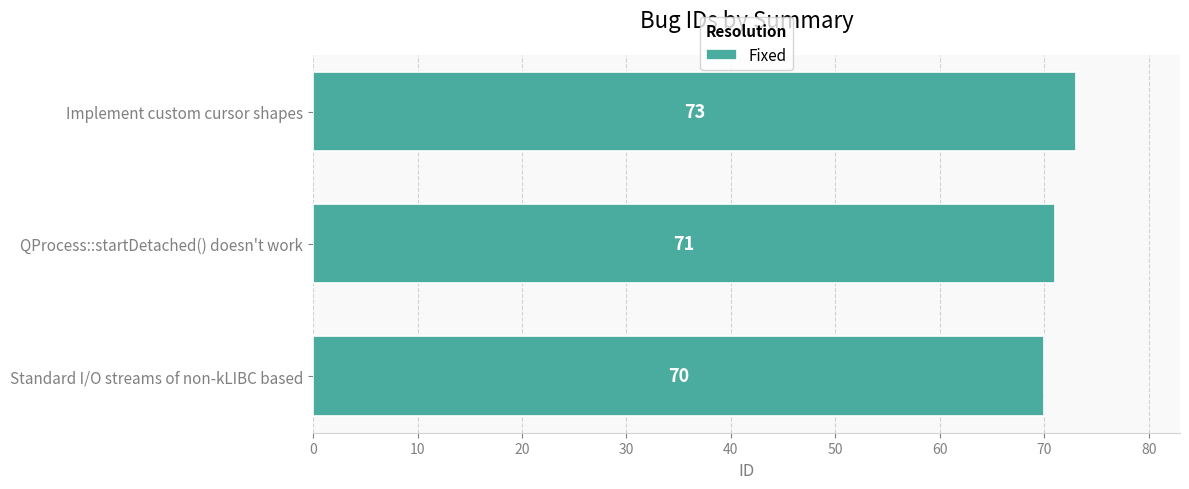

What is the approximate value at Implement custom cursor shapes?

73